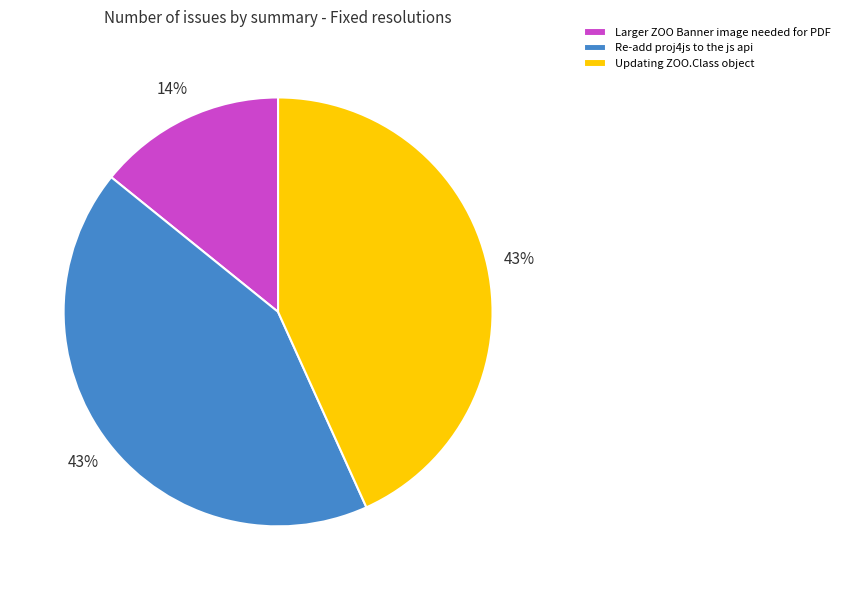

True or false: Larger ZOO Banner image needed for PDF accounts for 29% of the total.

False